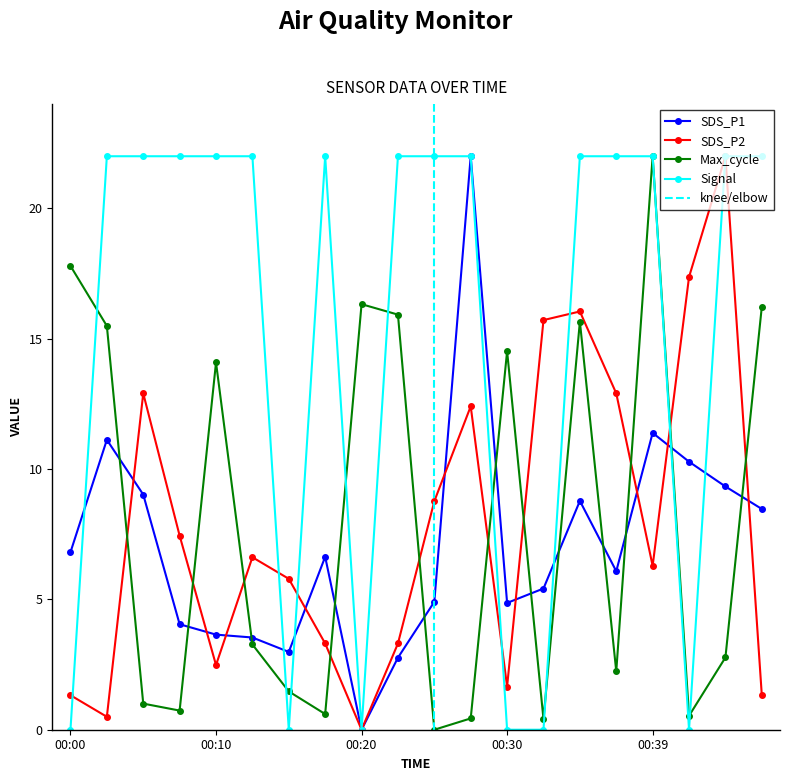

At how many categories does at least one series exceed 9?

19